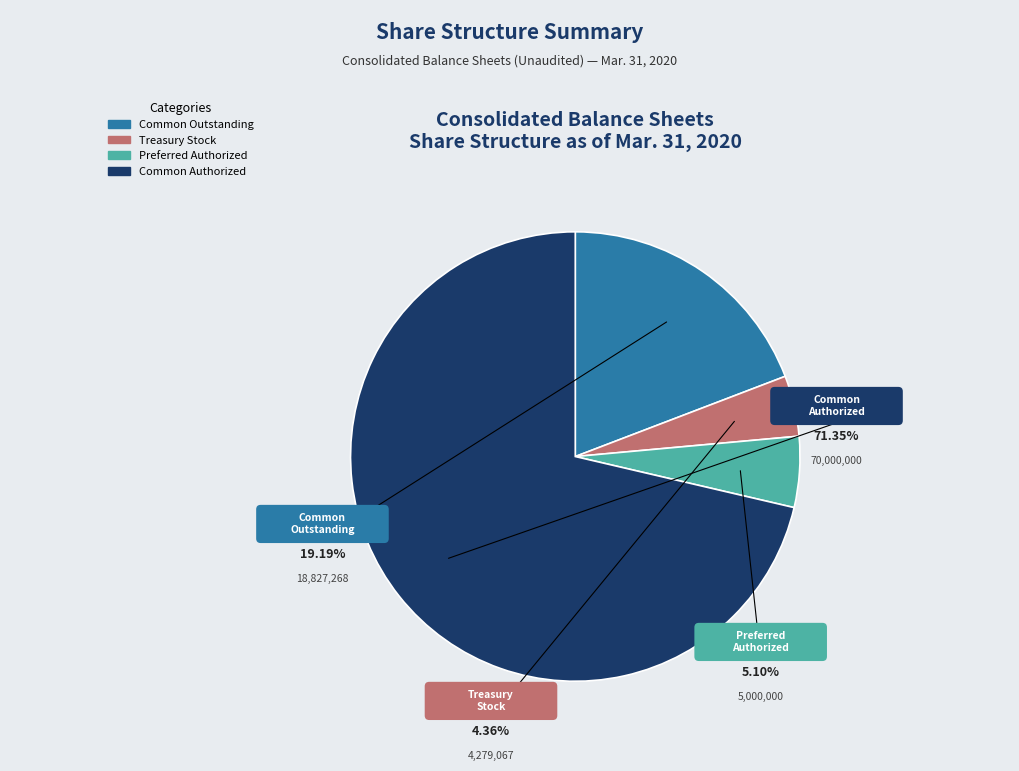

Does Treasury stock, shares (in shares) account for over 50% of the chart?

No